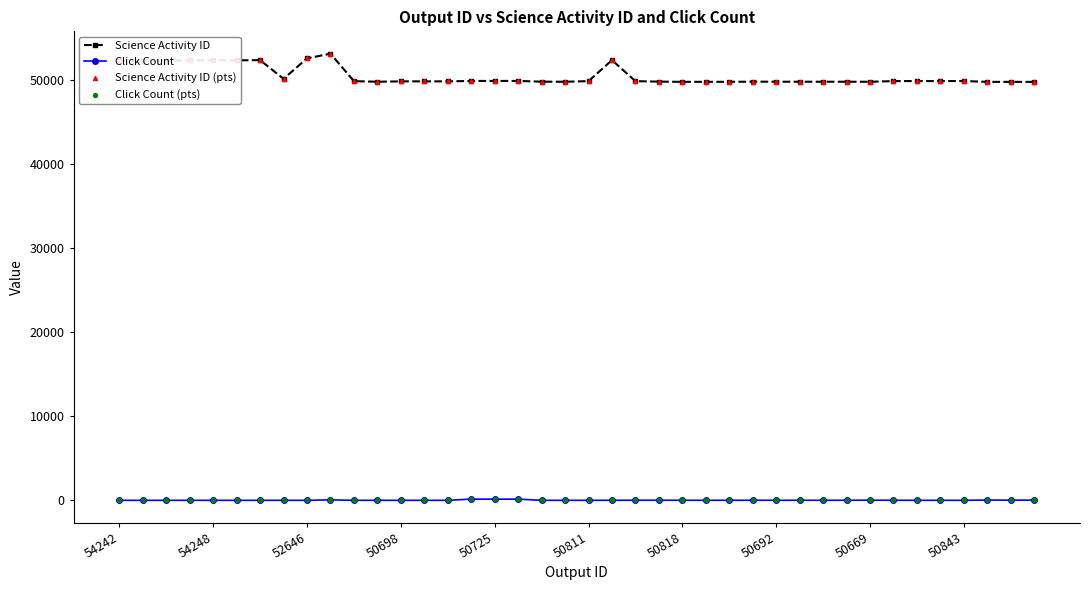

Which series has the widest spread of values?

Science Activity ID